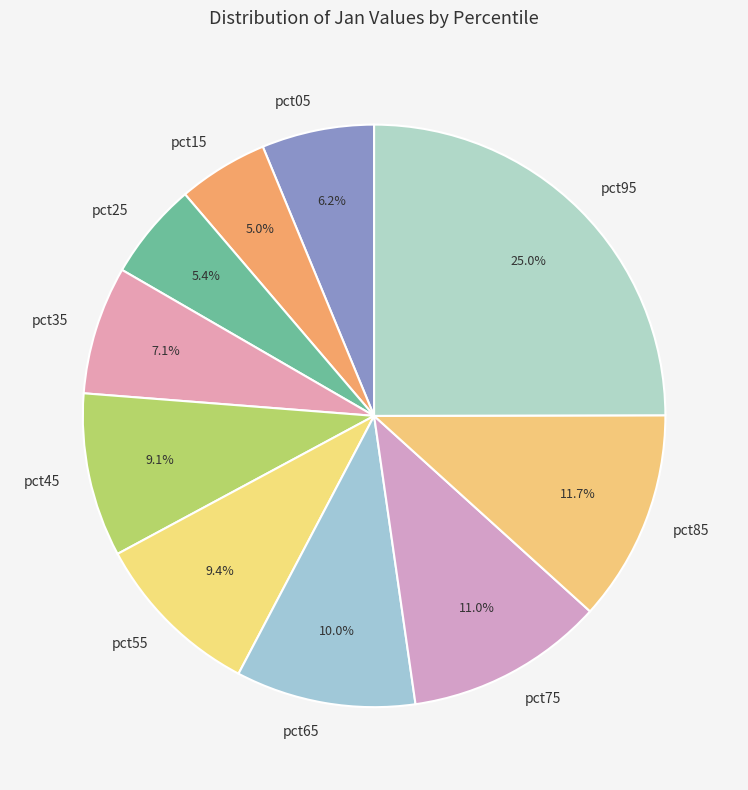

Which has a higher value, pct05 or pct65?

pct65